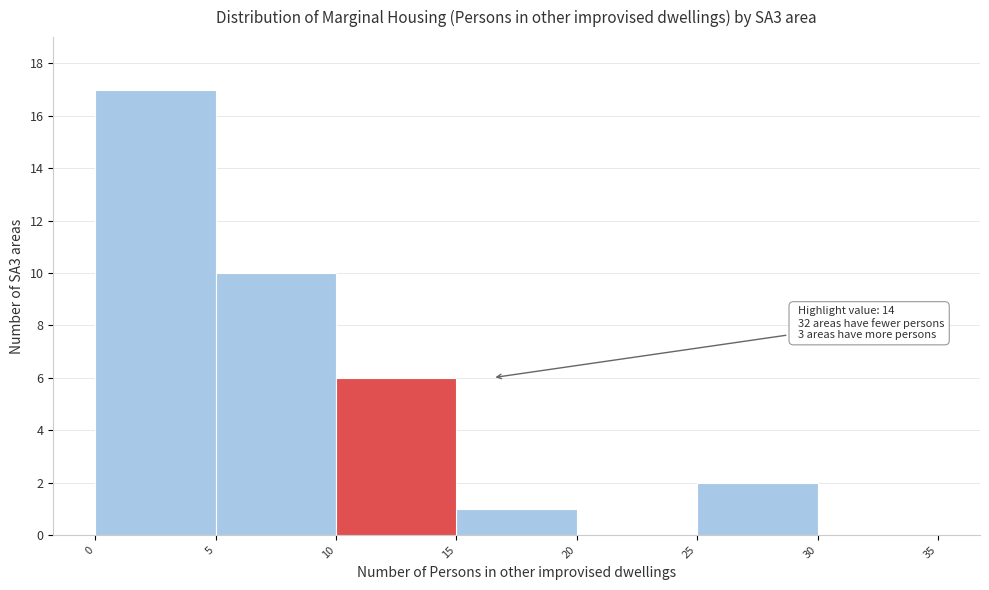

Over which range of the x-axis is the bar tallest?

0 to 5